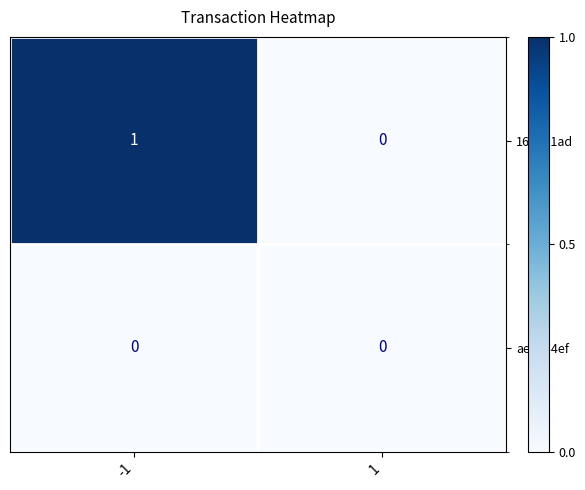

Rank the series by their maximum value, from highest to lowest.

16e9b1ad, aebc54ef